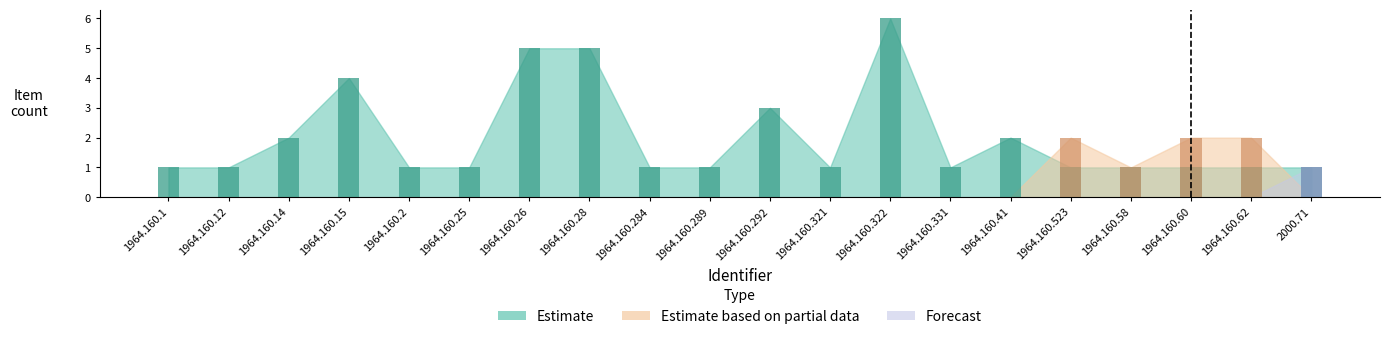

Rank the series at 1964.160.62 from highest to lowest value.

Estimate based on partial data, Estimate, Forecast